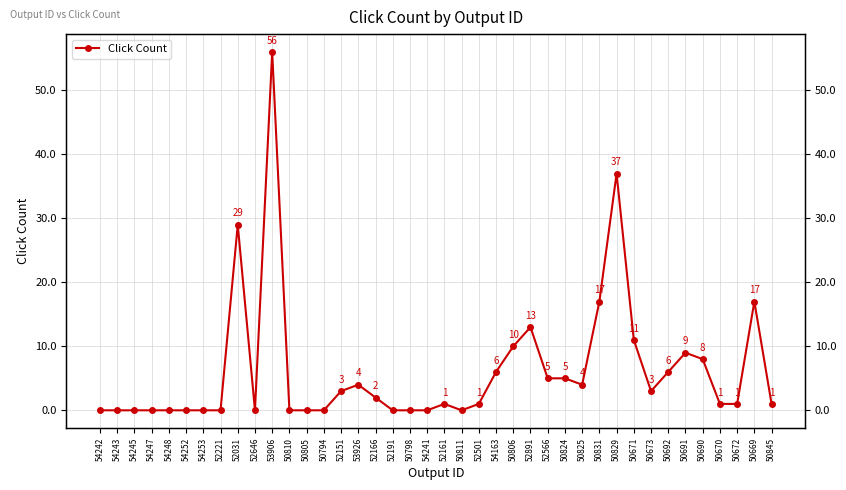

Rank the categories by value from highest to lowest.

53906, 50829, 52031, 50831, 50669, 52891, 50671, 50806, 50691, 50690, 54163, 50692, 52566, 50824, 53926, 50825, 52151, 50673, 52166, 52161, 52501, 50670, 50672, 50845, 54242, 54243, 54245, 54247, 54248, 54252, 54253, 52221, 52646, 50810, 50805, 50794, 52191, 50798, 54241, 50811